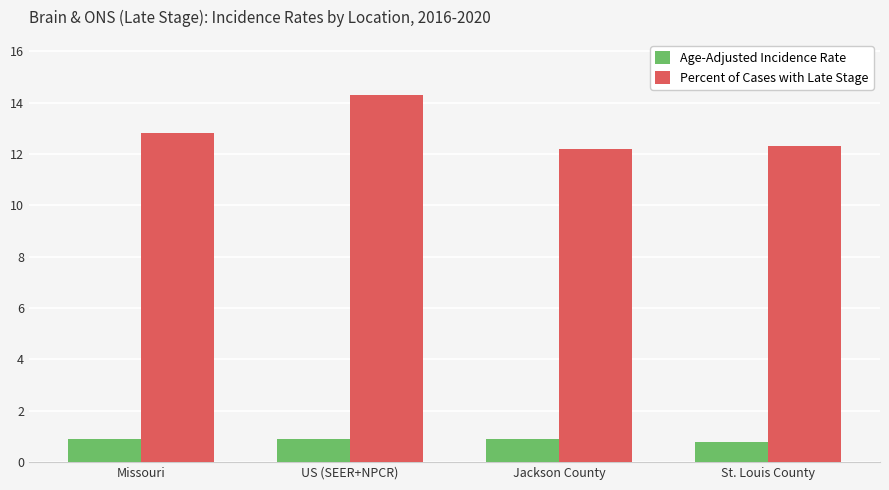

How many bars are there in total?

8